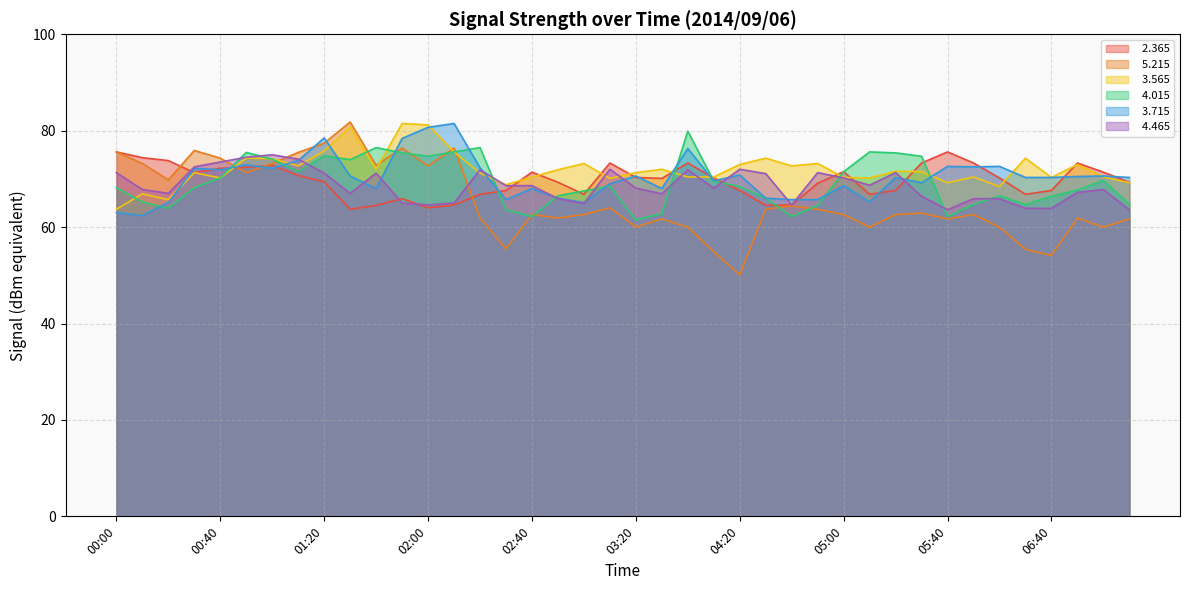

True or false:   3.715 has more than 1 points higher than both neighbors.

True